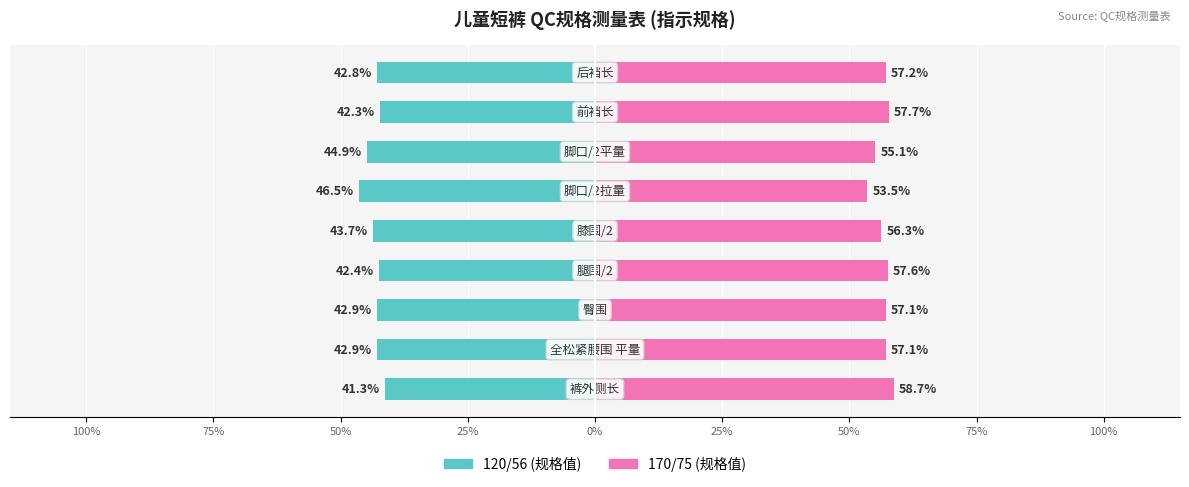

What is the difference between the highest and lowest values at 100%?

100.0